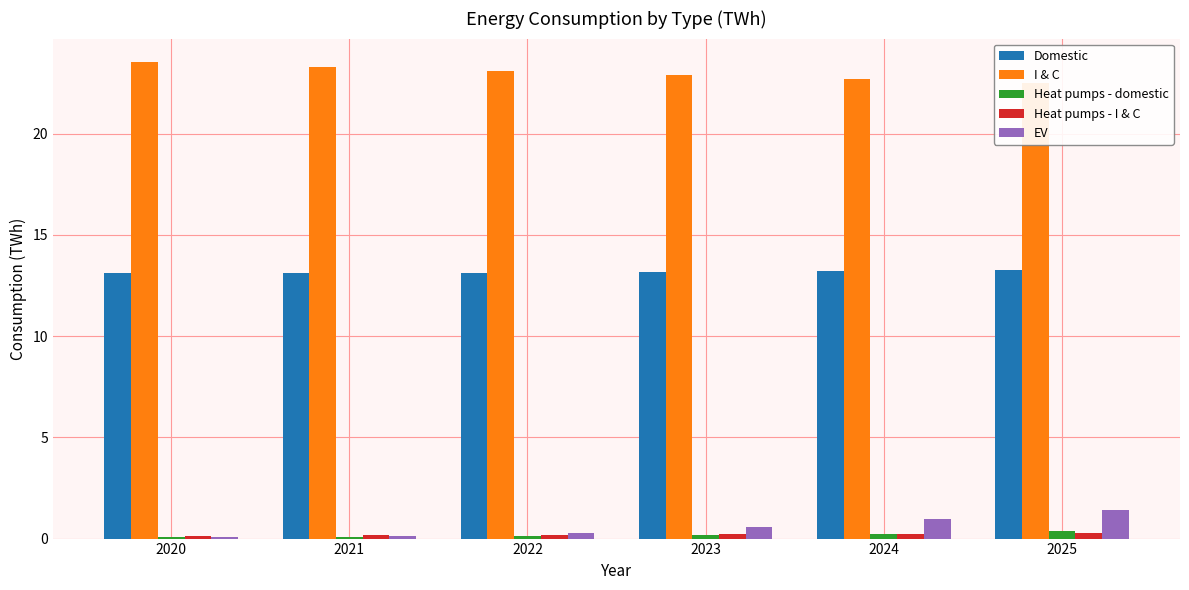

How many bars are there in each group?

5